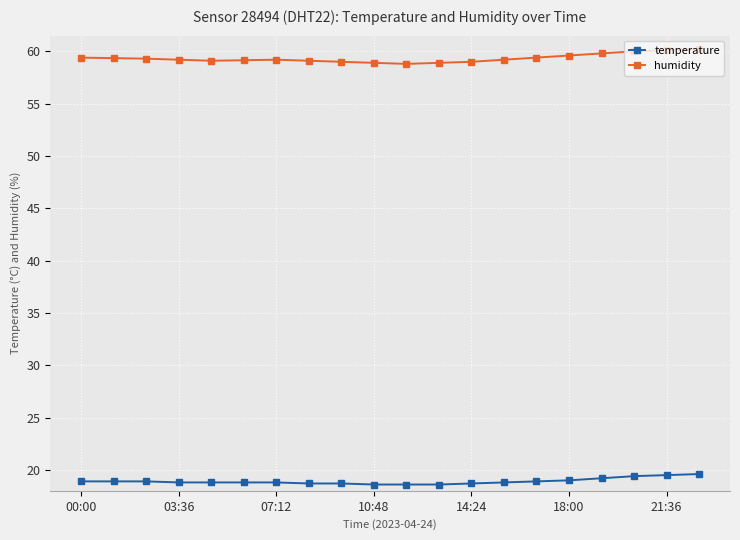

What is the value of the humidity point at the 4th from the left?

59.2